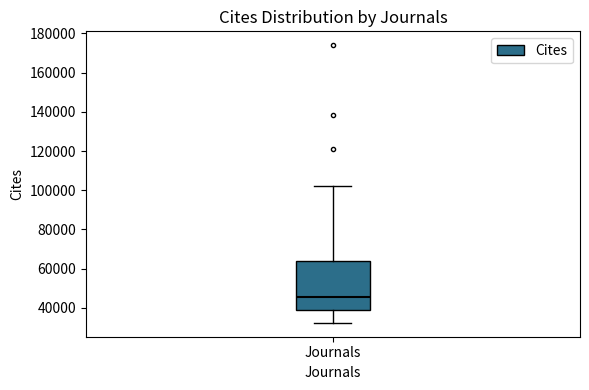

Transcribe this box plot: give where the median line is, the range the box spans, and where the two whiskers end, as read against the y-axis. The values are not printed on the chart, so give them approximately, as read against the axis.

median 46000, box 38000 to 64000, whiskers 32000 to 102000